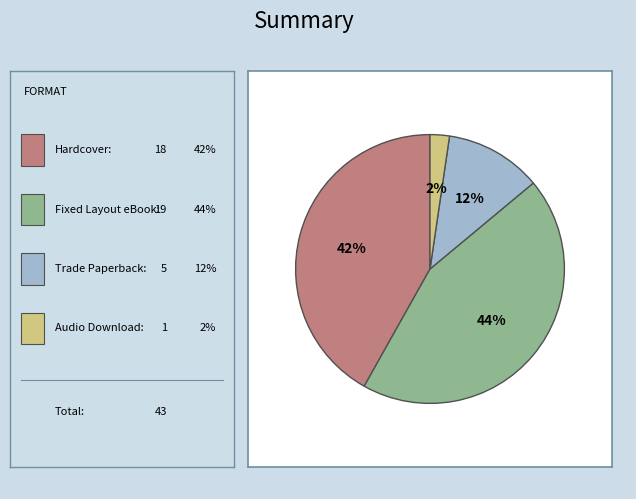

Does any single category account for the majority?

No